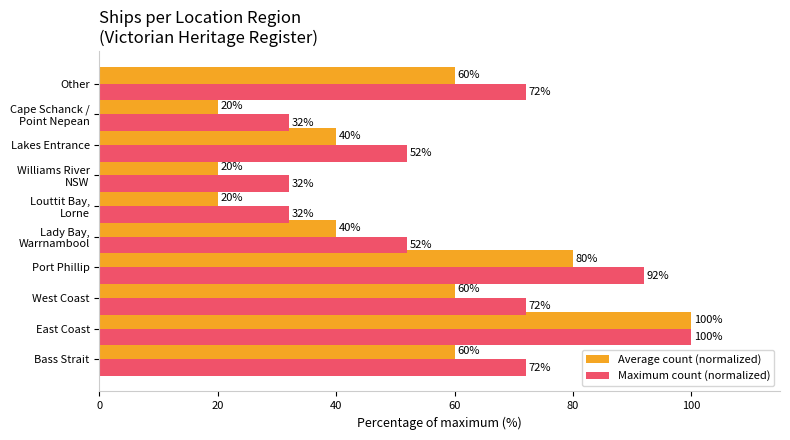

How many Average count (normalized) values are between 20 and 60?

8